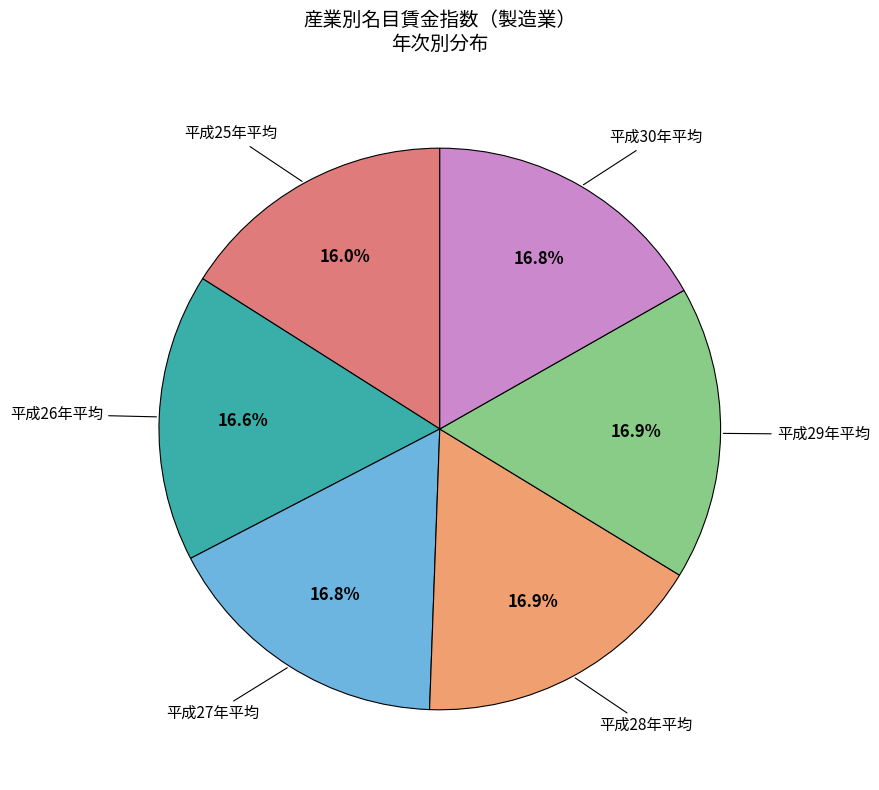

Between 平成27年平均 and 平成25年平均, which is larger?

平成27年平均